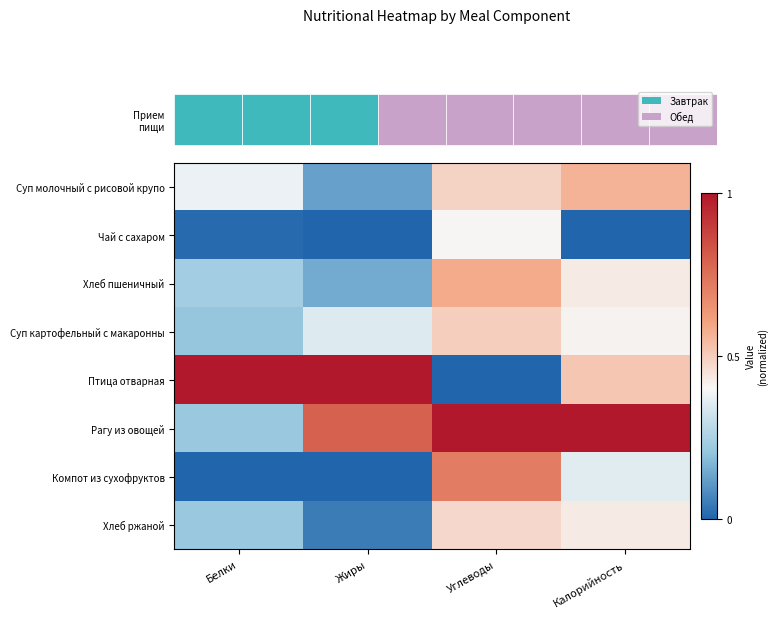

Is the value of Суп картофельный с макаронны at Калорийность greater than the value of Рагу из овощей at Белки?

Yes